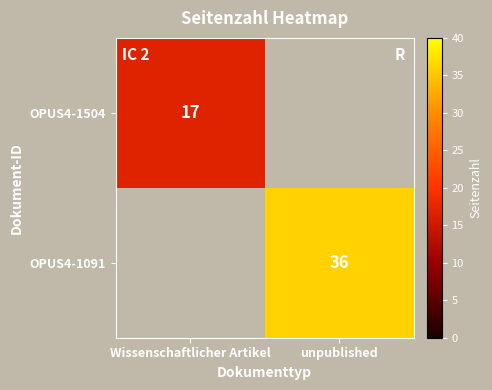

The OPUS4-1504 series shows 23 at Wissenschaftlicher Artikel. True or false?

False